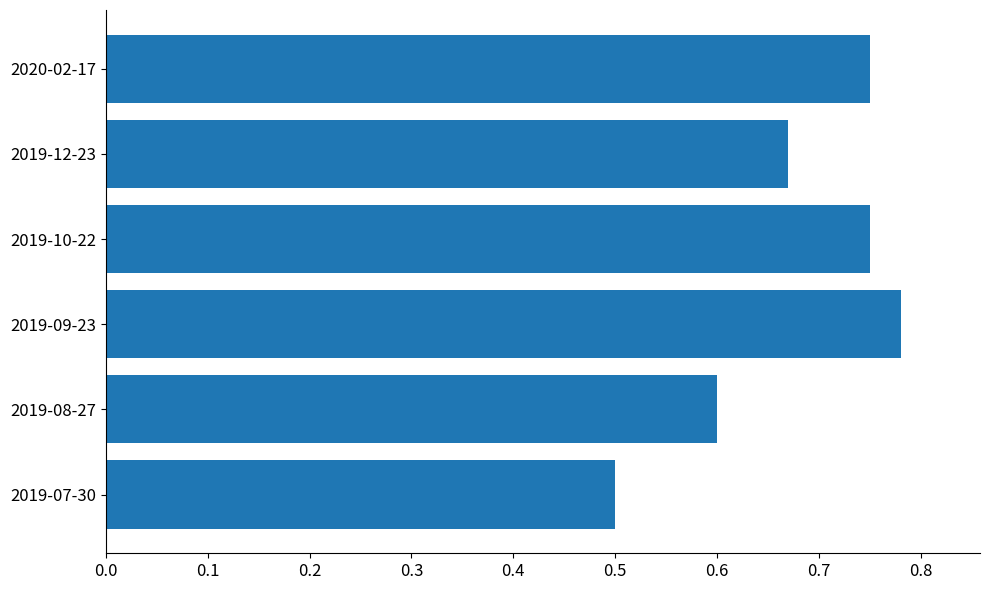

What is the sum of the values at 2019-10-22 and 2020-02-17?

1.5